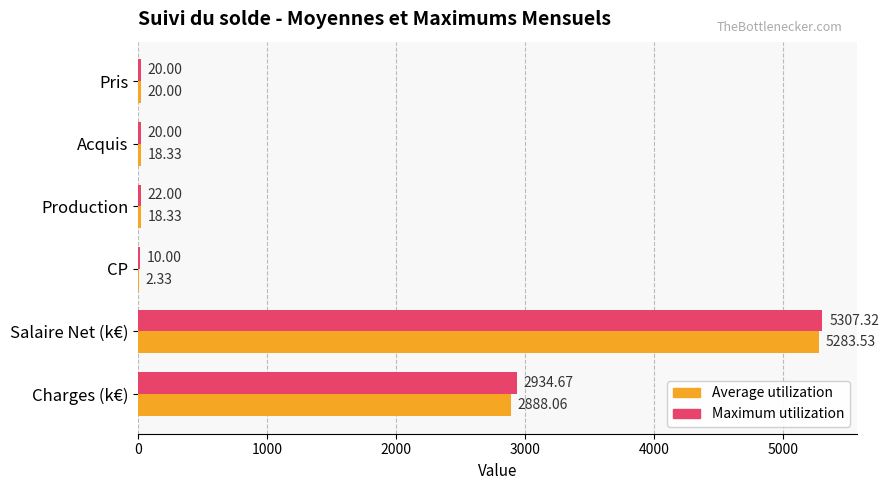

What are all the series names shown in the legend?

Average utilization, Maximum utilization